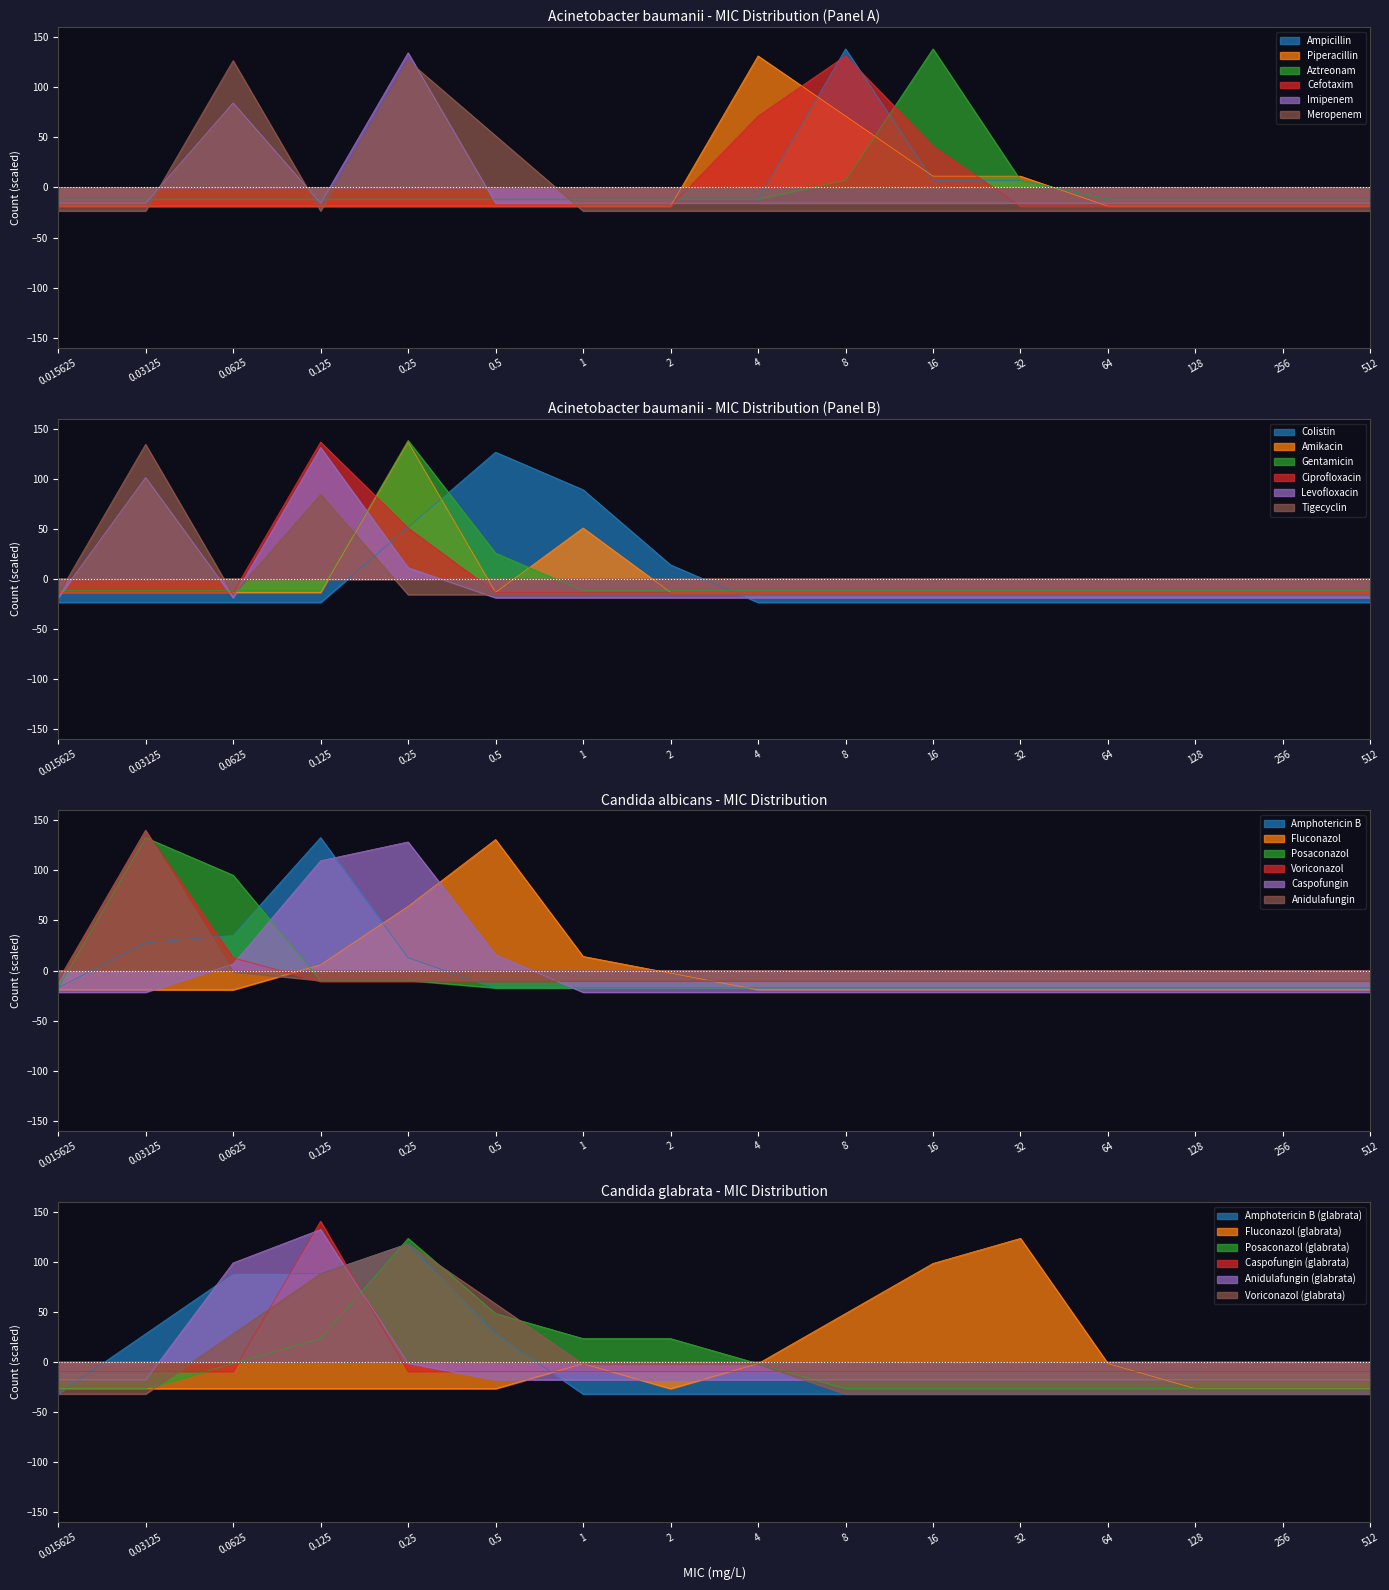

The Meropenem series shows 34.2 at 0.5. True or false?

False